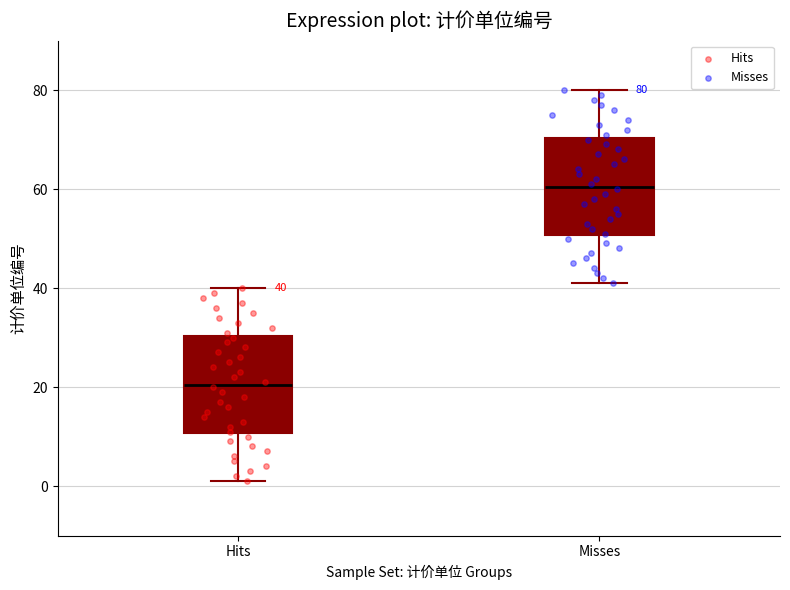

Which box's median line is the lowest?

Hits